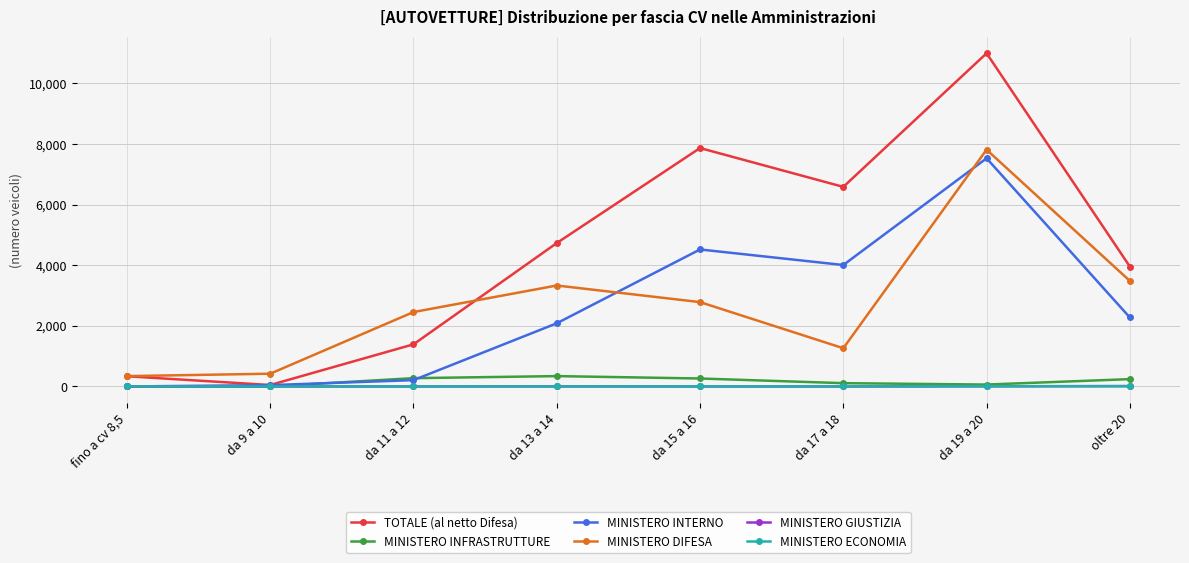

At which category does TOTALE (al netto Difesa) reach its first local valley?

da 9 a 10